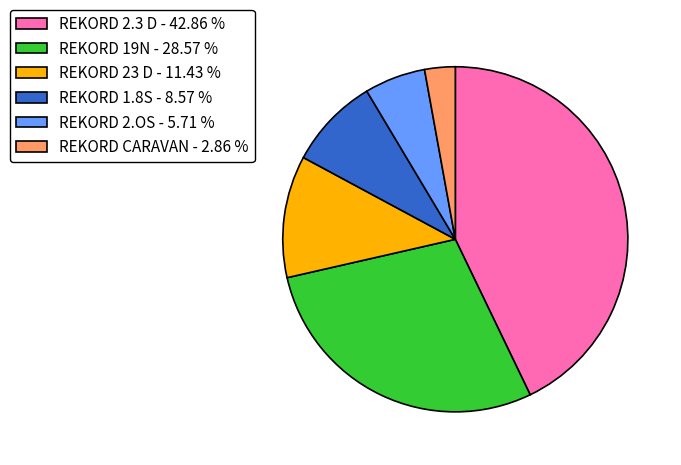

Count the number of slices in the pie.

6